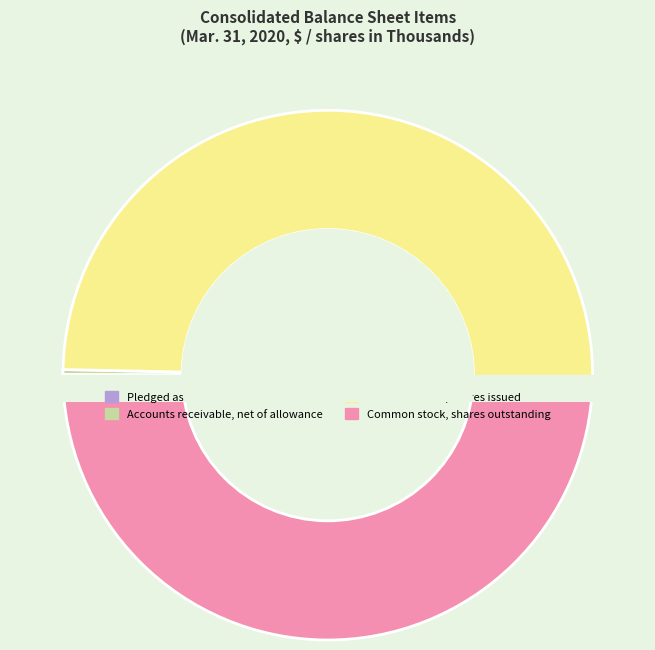

Count the number of slices in the pie.

4